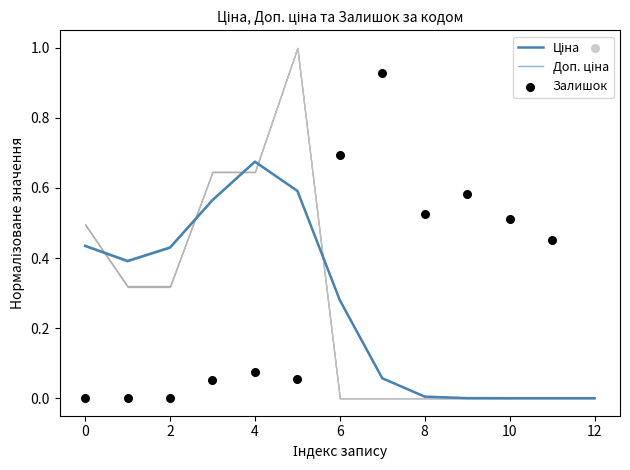

Which series reaches the minimum Y coordinate?

Ціна